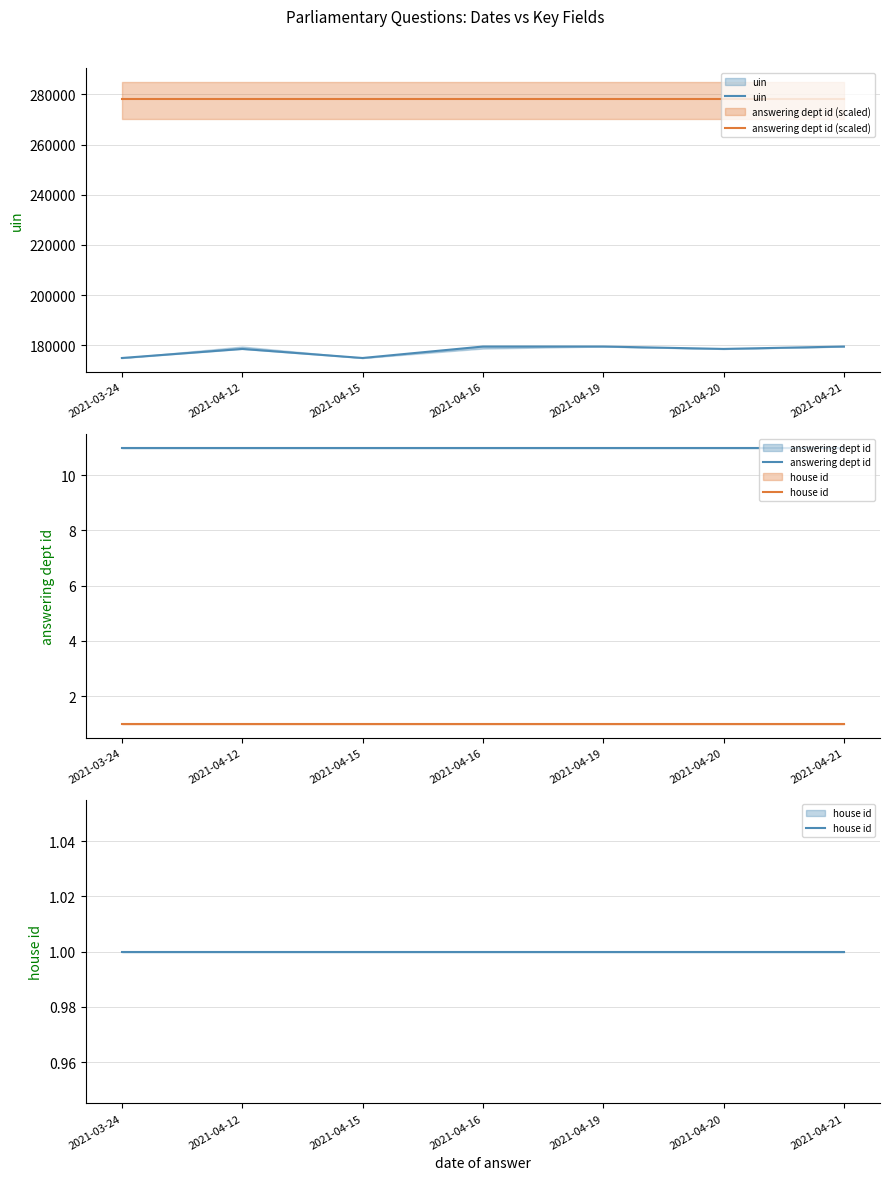

Rank the categories by answering dept id value from lowest to highest.

2021-03-24, 2021-04-12, 2021-04-15, 2021-04-16, 2021-04-19, 2021-04-20, 2021-04-21